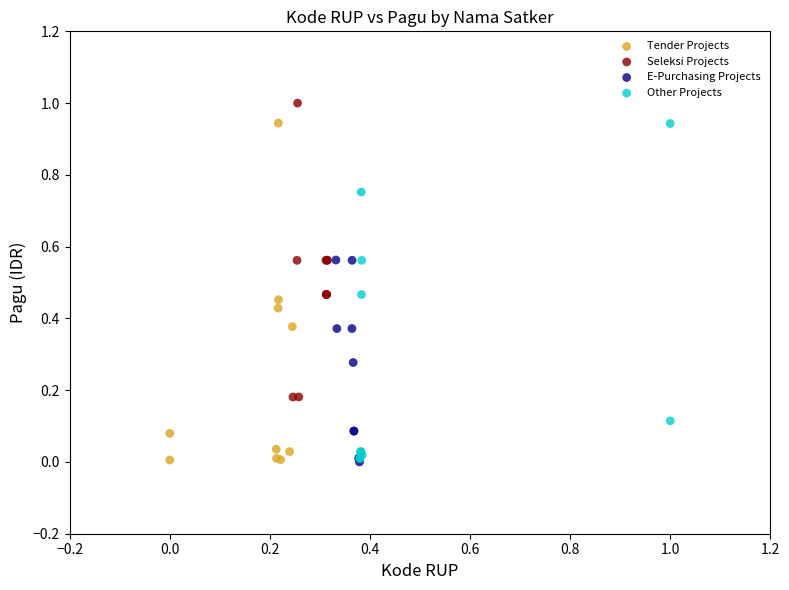

Which series reaches the maximum Y coordinate?

Seleksi Projects